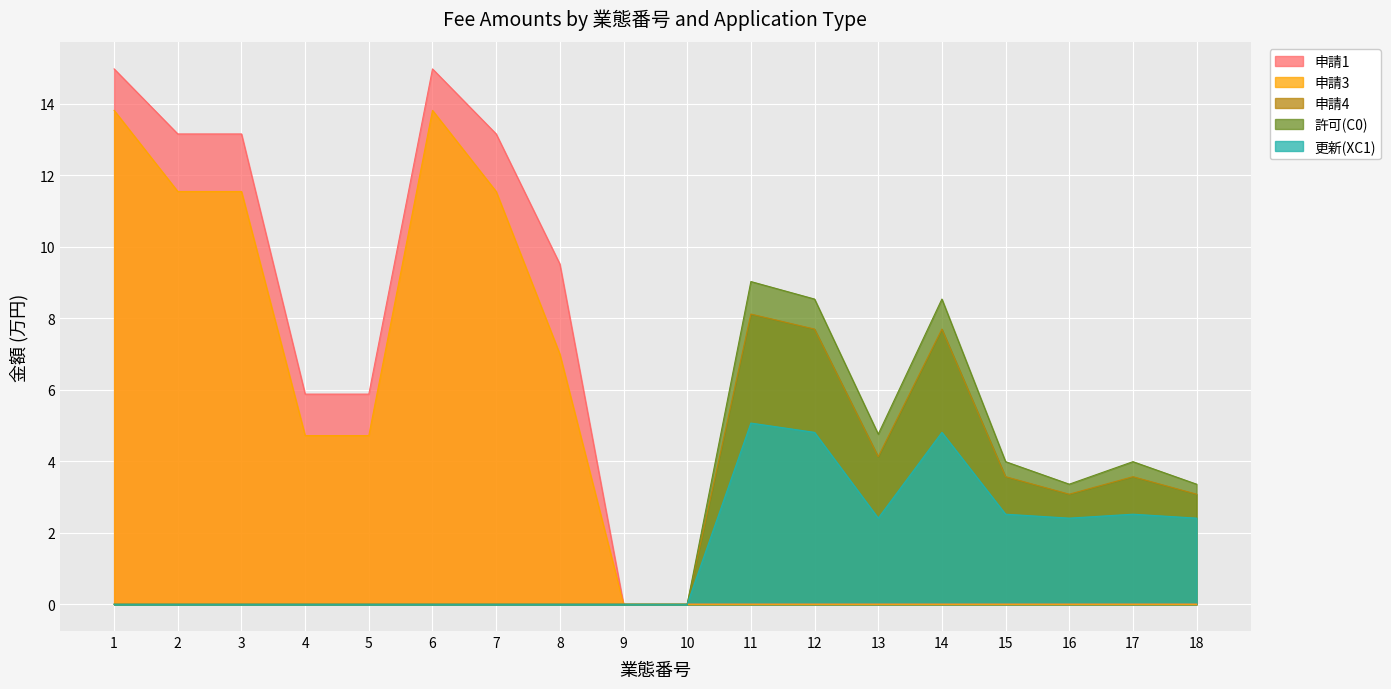

Reading left to right, what are all the values shown in this chart?

申請1: 15.0	13.2	13.2	5.9	5.9	15.0	13.2	9.5	0.0	0.0	0.0	0.0	0.0	0.0	0.0	0.0	0.0	0.0
申請3: 13.8	11.6	11.6	4.7	4.7	13.8	11.6	7.0	0.0	0.0	0.0	0.0	0.0	0.0	0.0	0.0	0.0	0.0
申請4: 0.0	0.0	0.0	0.0	0.0	0.0	0.0	0.0	0.0	0.0	8.1	7.7	4.1	7.7	3.6	3.1	3.6	3.1
許可(C0): 0.0	0.0	0.0	0.0	0.0	0.0	0.0	0.0	0.0	0.0	9.0	8.5	4.8	8.5	4.0	3.4	4.0	3.4
更新(XC1): 0.0	0.0	0.0	0.0	0.0	0.0	0.0	0.0	0.0	0.0	5.1	4.8	2.4	4.8	2.5	2.4	2.5	2.4